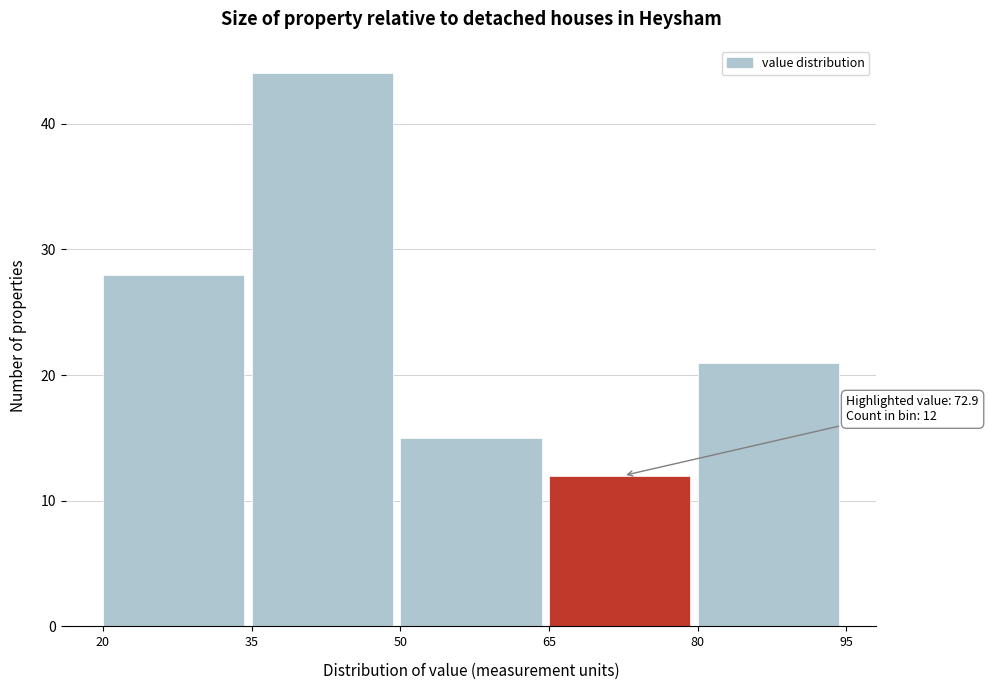

Over which range of the x-axis is the bar tallest?

35 to 50